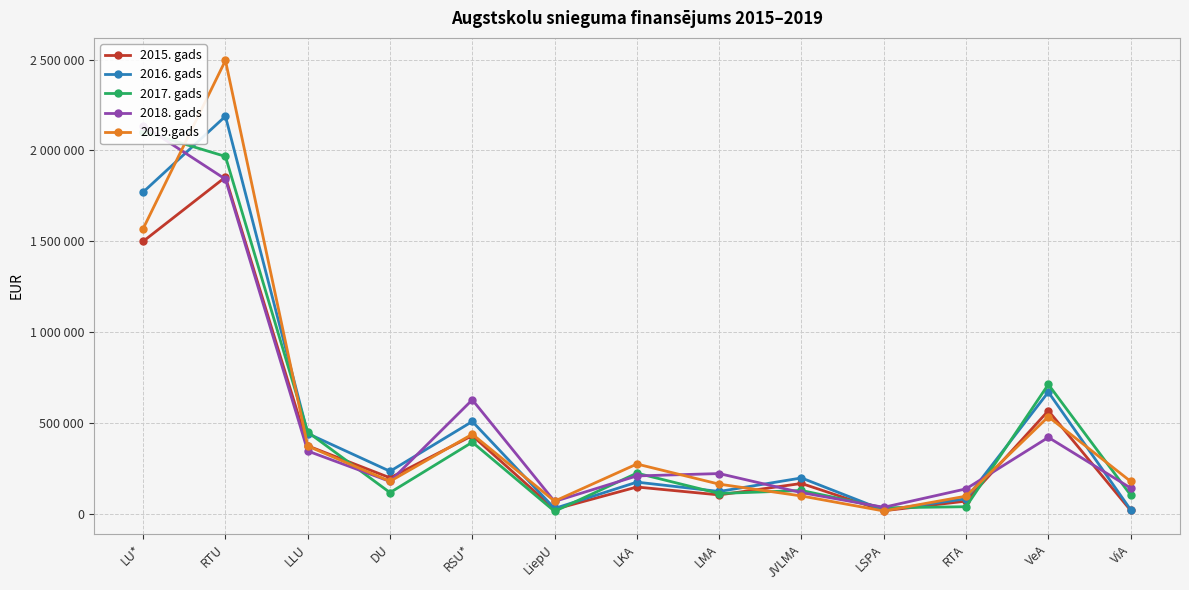

At LU*, list the series in order from largest to smallest.

2018. gads, 2017. gads, 2016. gads, 2019.gads, 2015. gads